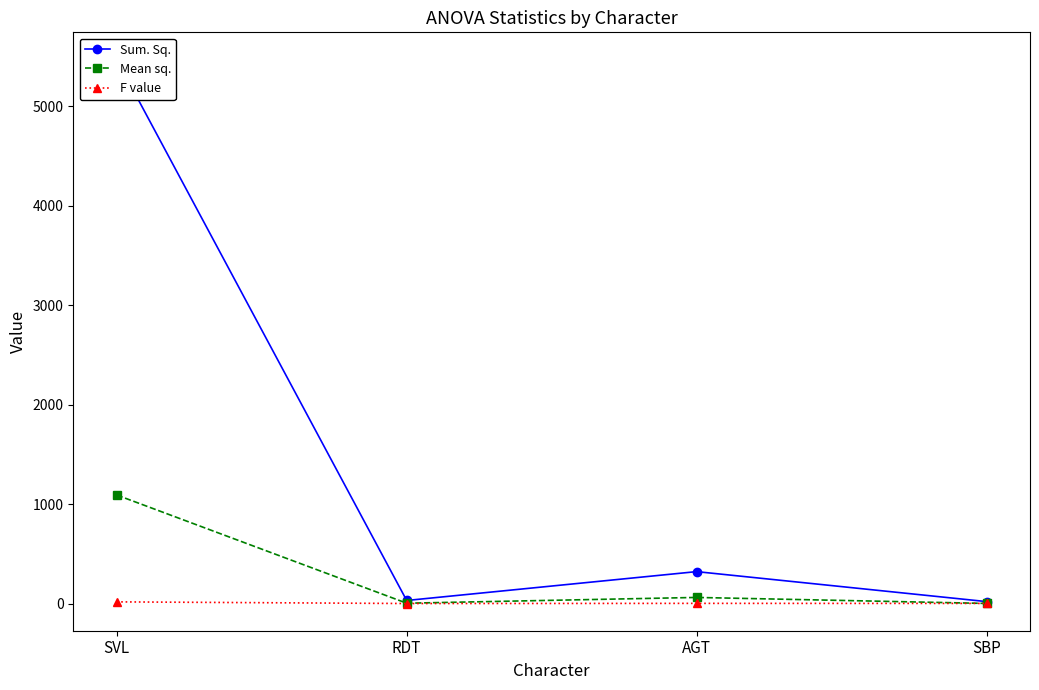

How many interior local peaks does the Sum. Sq. series have?

1